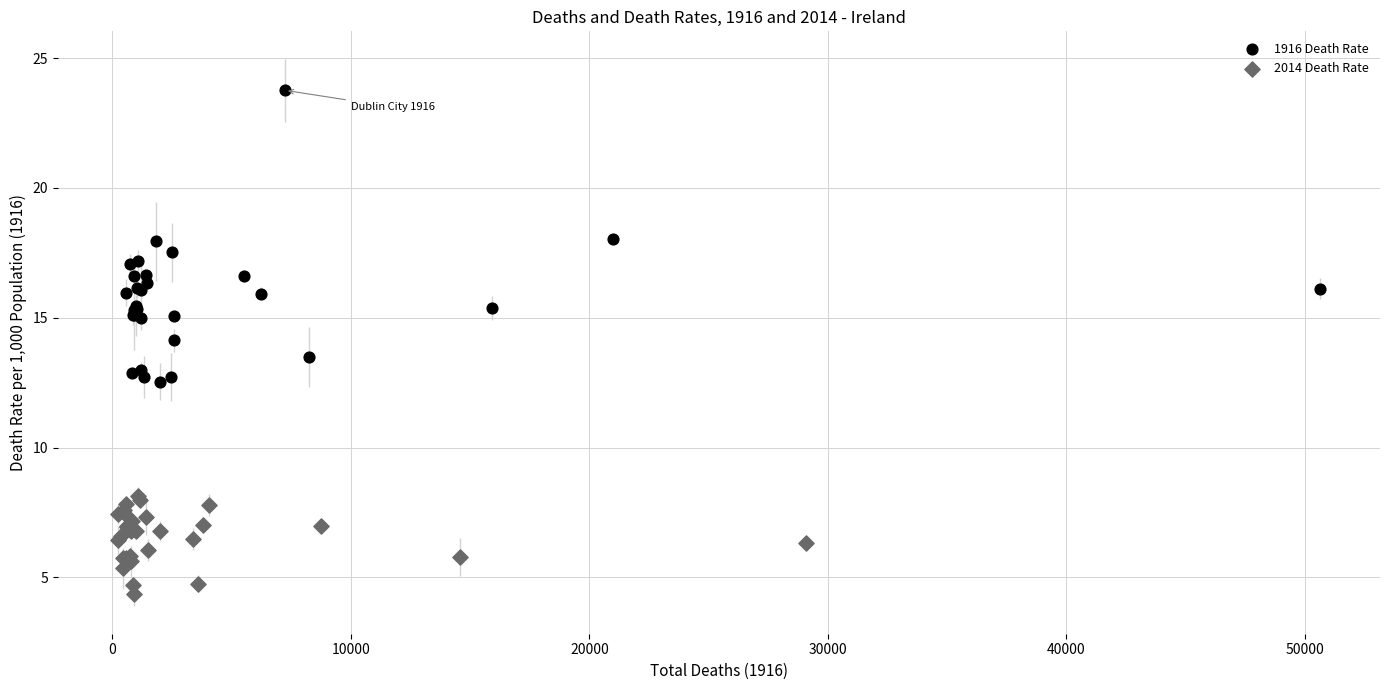

Which series contains the highest Y value?

1916 Death Rate